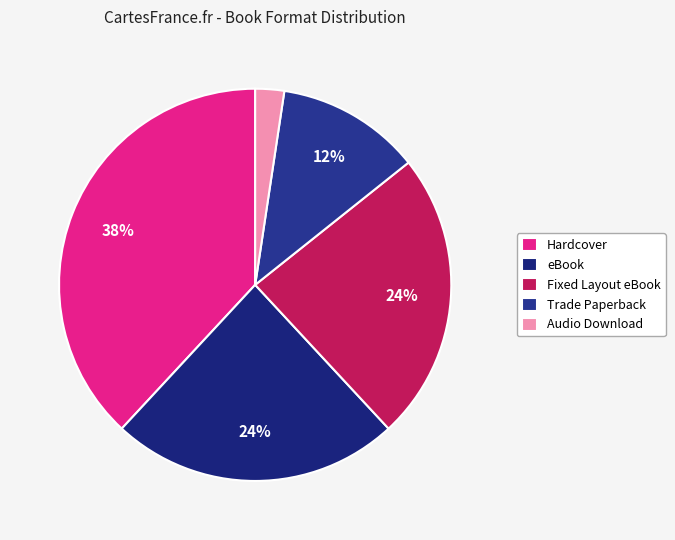

To the nearest percent, what is the combined percentage of Hardcover and Audio Download?

40%